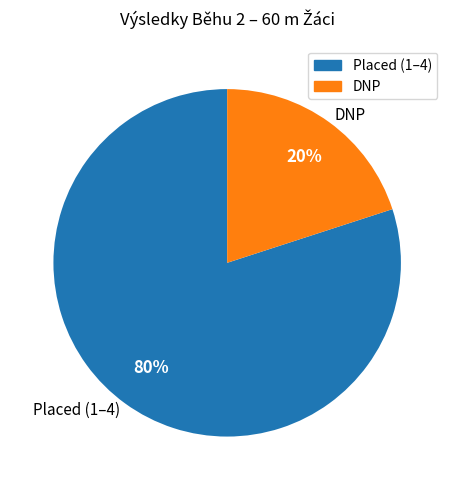

Rank the categories by value from highest to lowest.

Placed (1–4), DNP